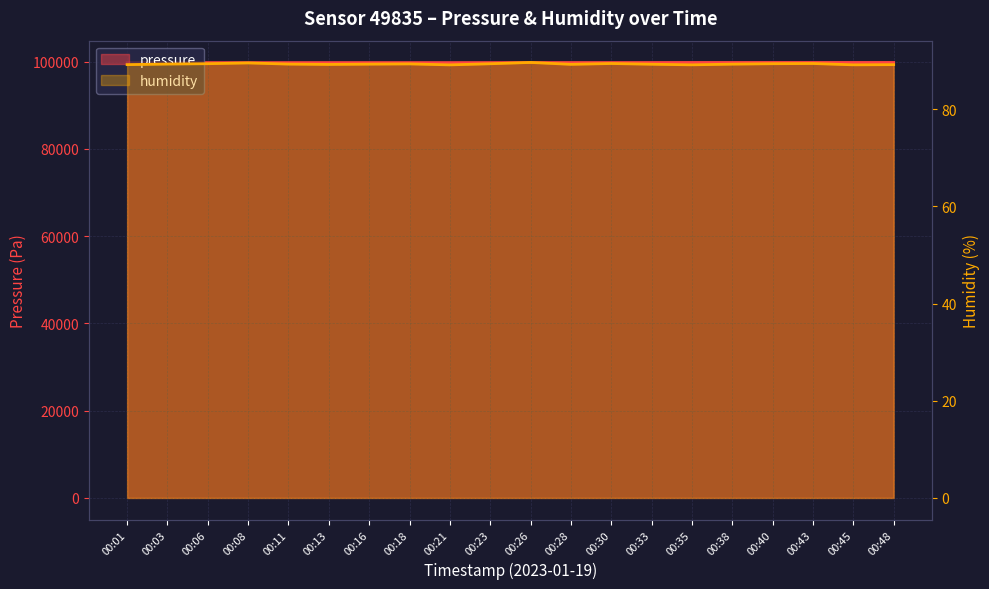

What is the highest value of the humidity series?

89.6